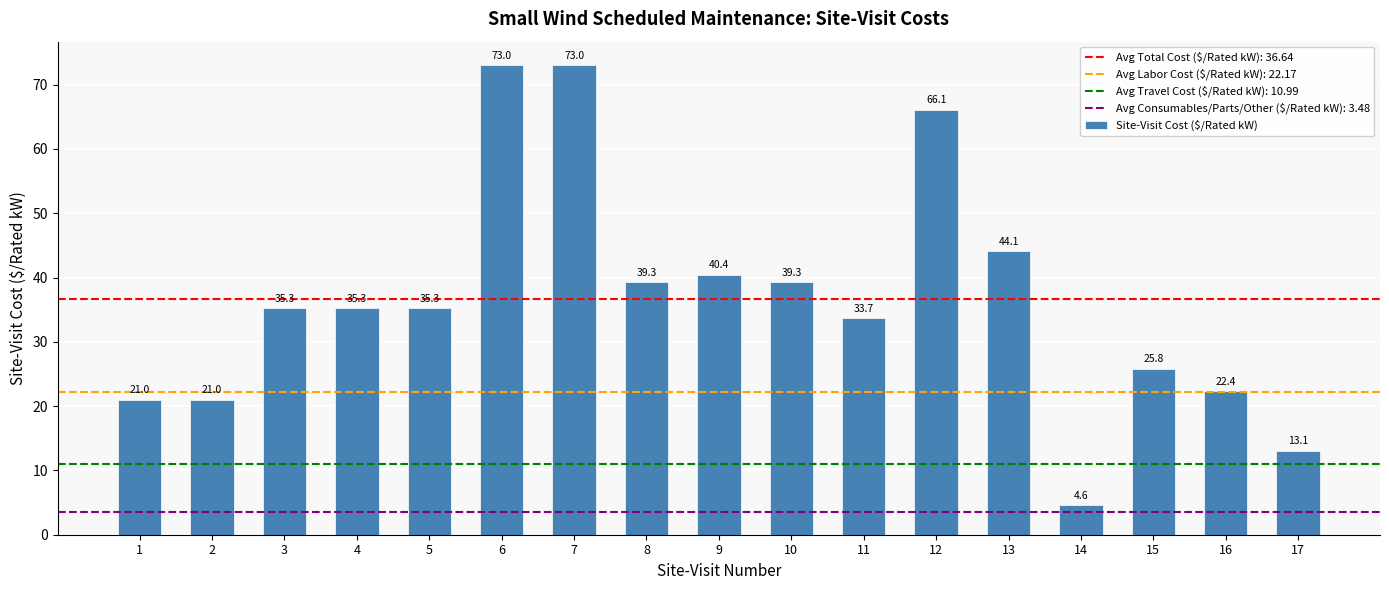

What is the smallest value displayed?

4.6